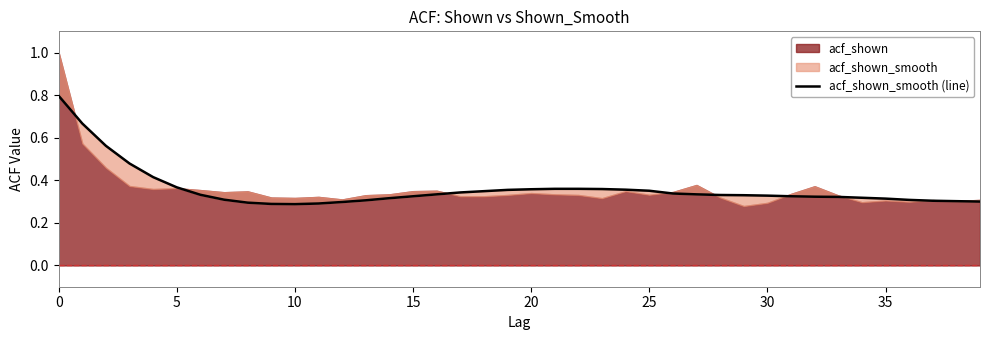

What is the value of the 31st point from the left?

0.3